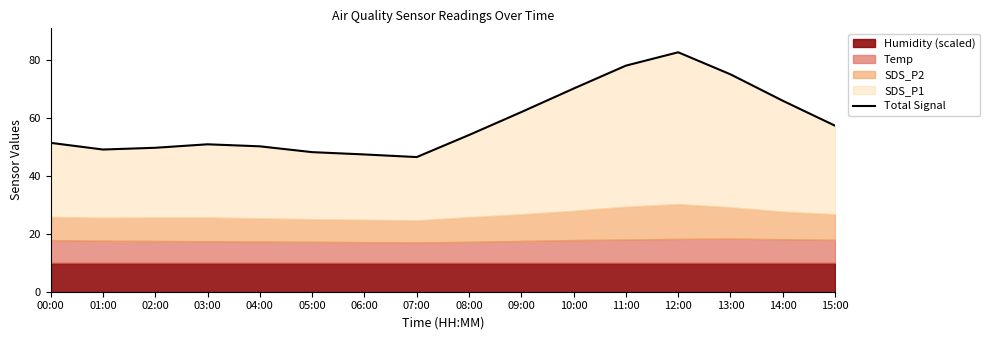

How many values exceed 53?

8